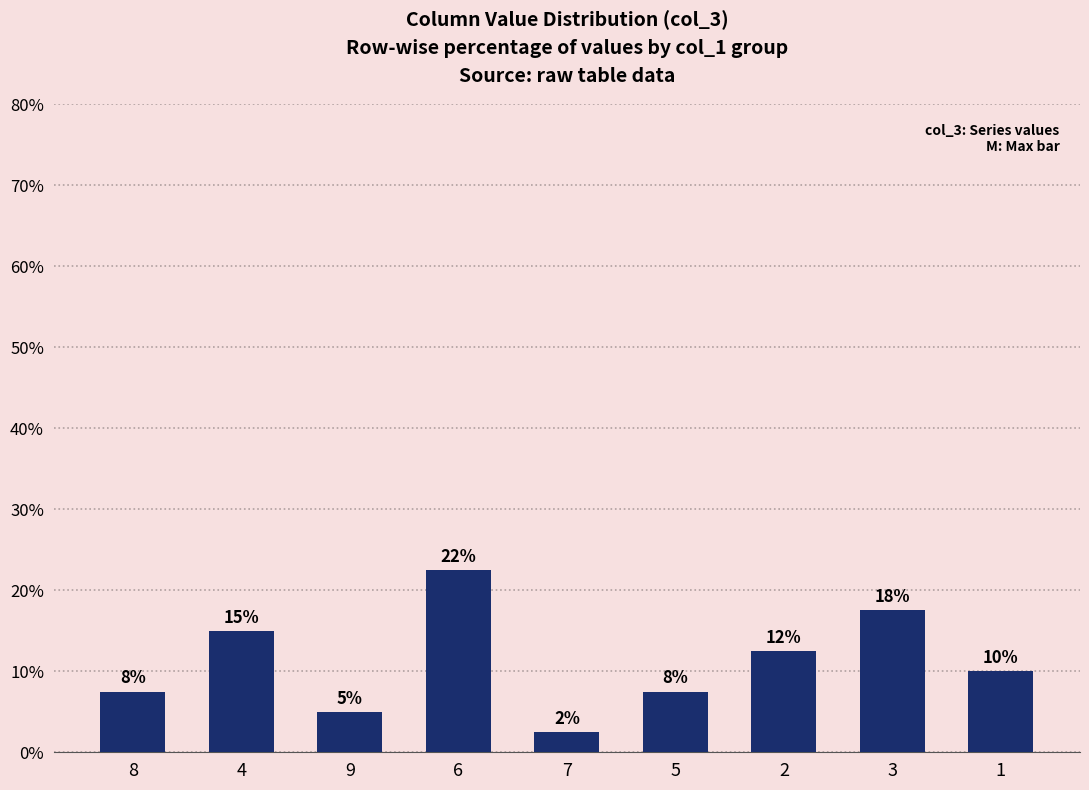

Which category has the highest value across all series?

6